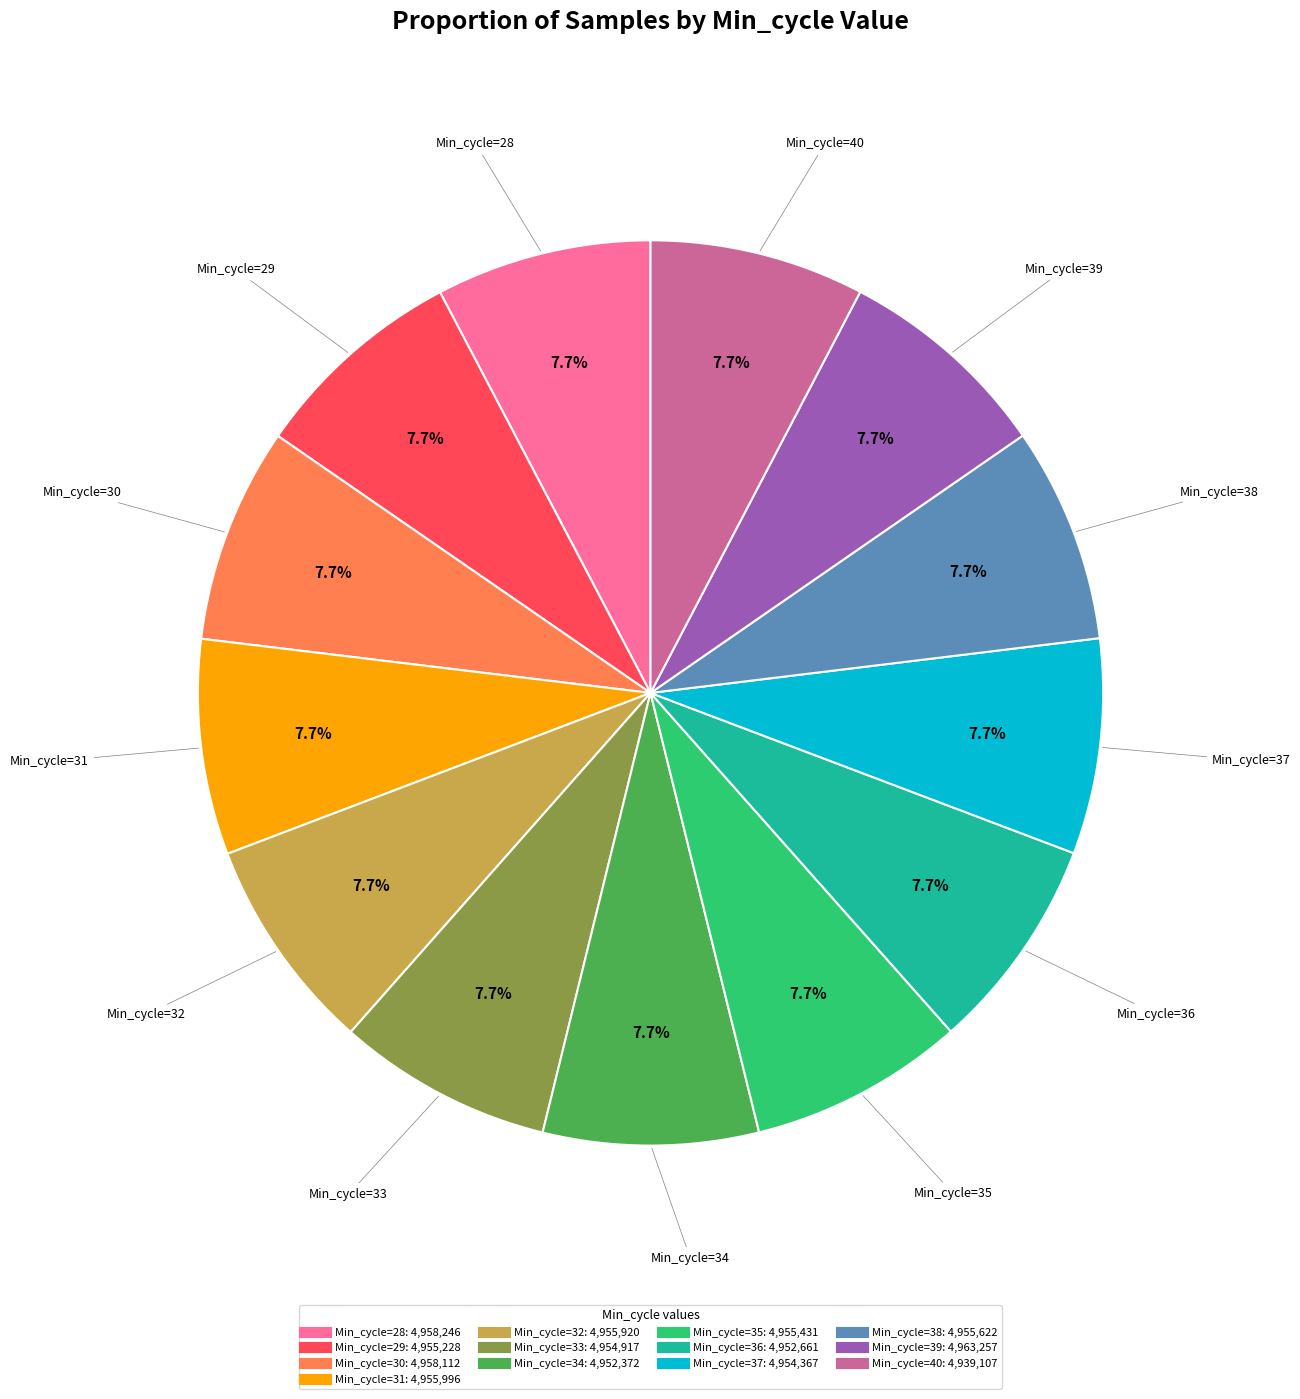

How many slices are in this pie chart?

13